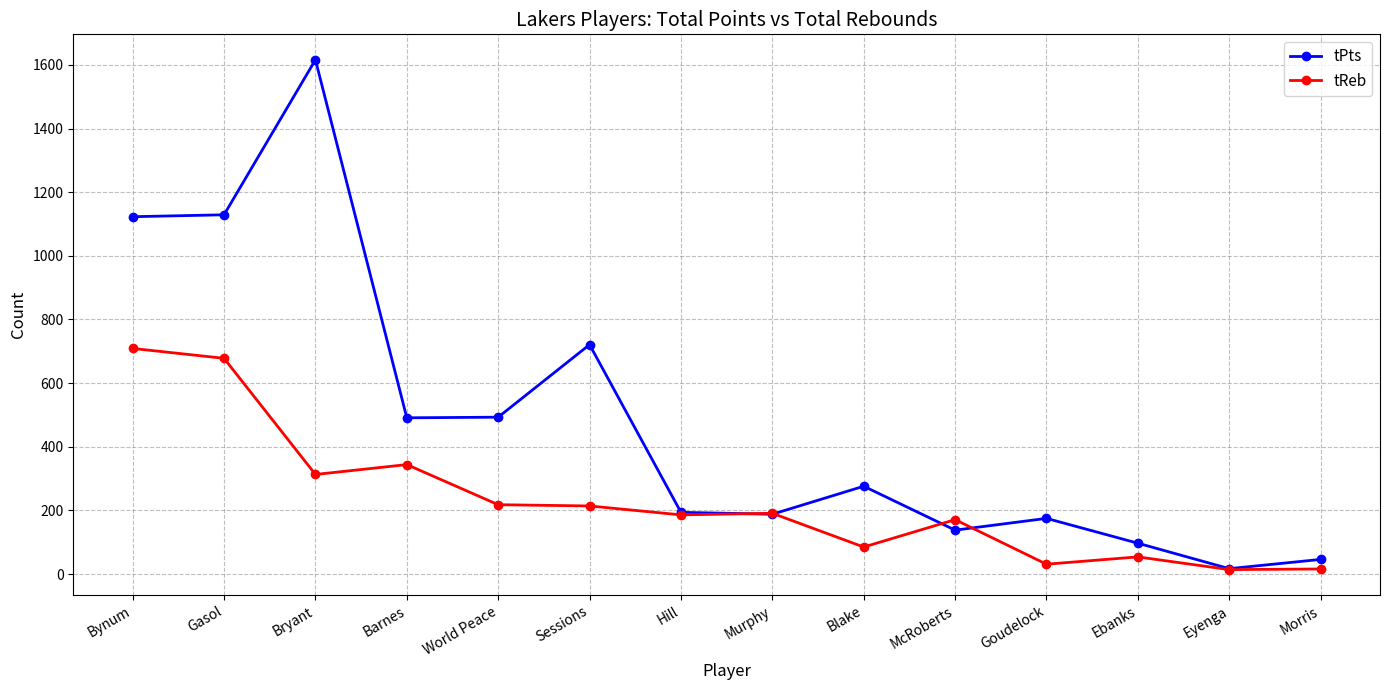

In tPts, how many points are lower than both neighbors (excluding endpoints)?

4